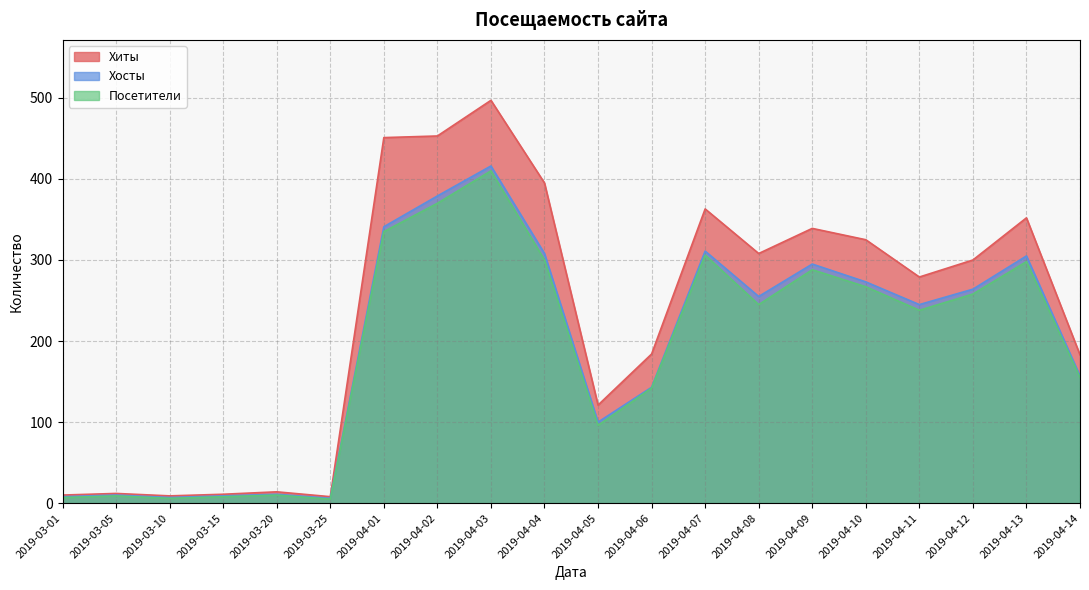

What is the minimum value shown in the chart?

5